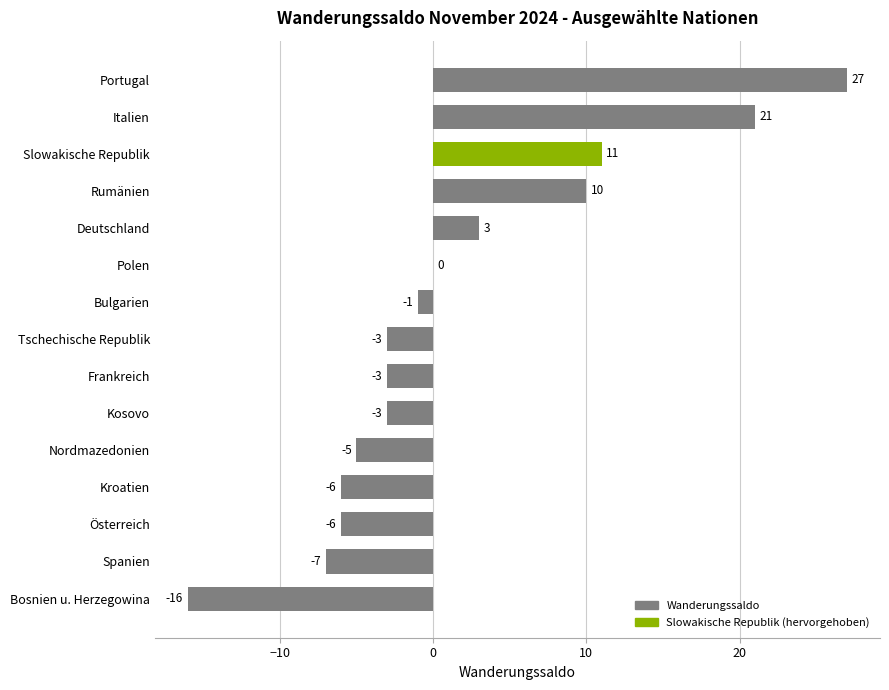

Is it true that the value at Nordmazedonien is -7?

False